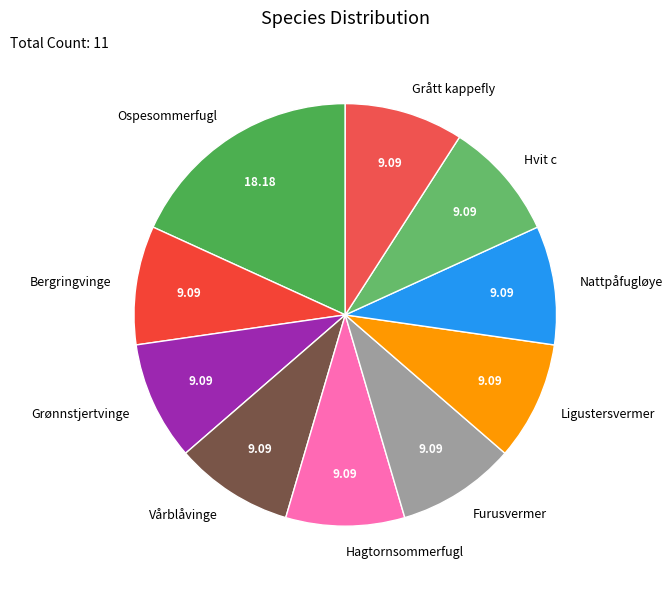

Do Hagtornsommerfugl and Grått kappefly together represent more than half of the pie?

No